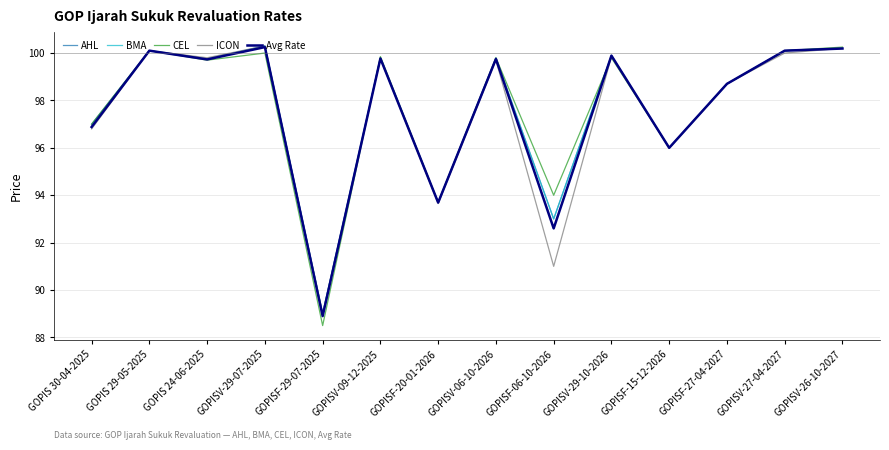

Which series has the widest spread of values?

CEL